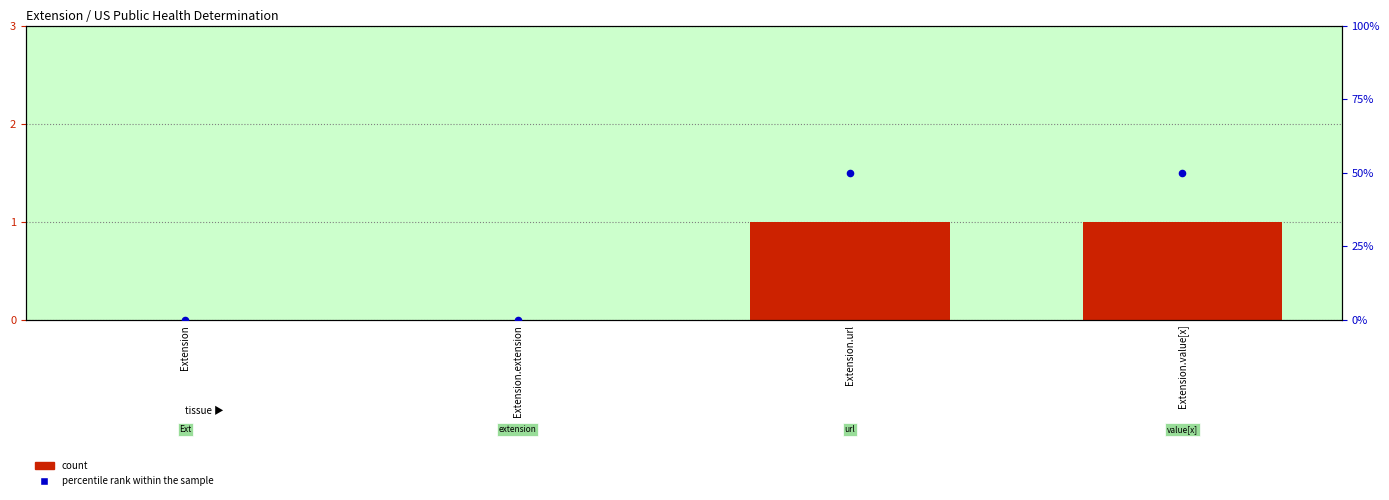

Is the value of percentile rank within the sample at Extension.url greater than the value of count at Extension.extension?

Yes